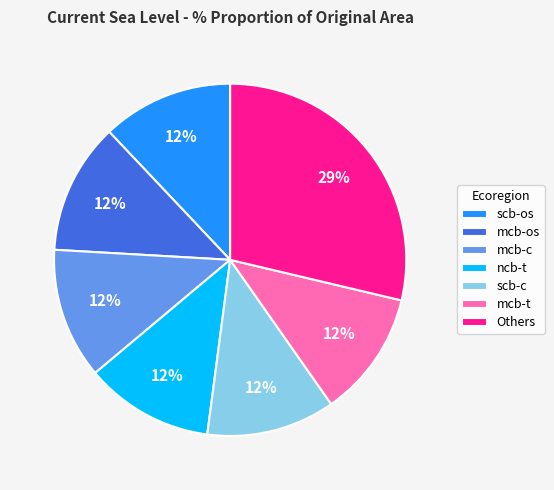

How many slices are in this pie chart?

7